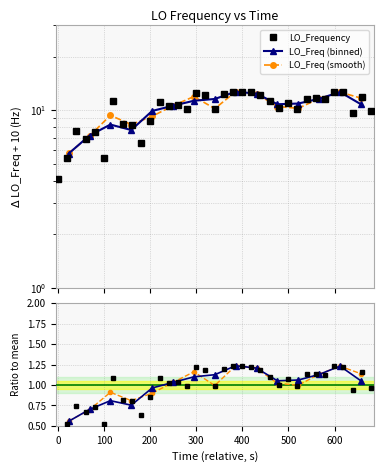

What is the smallest value displayed?

4.1